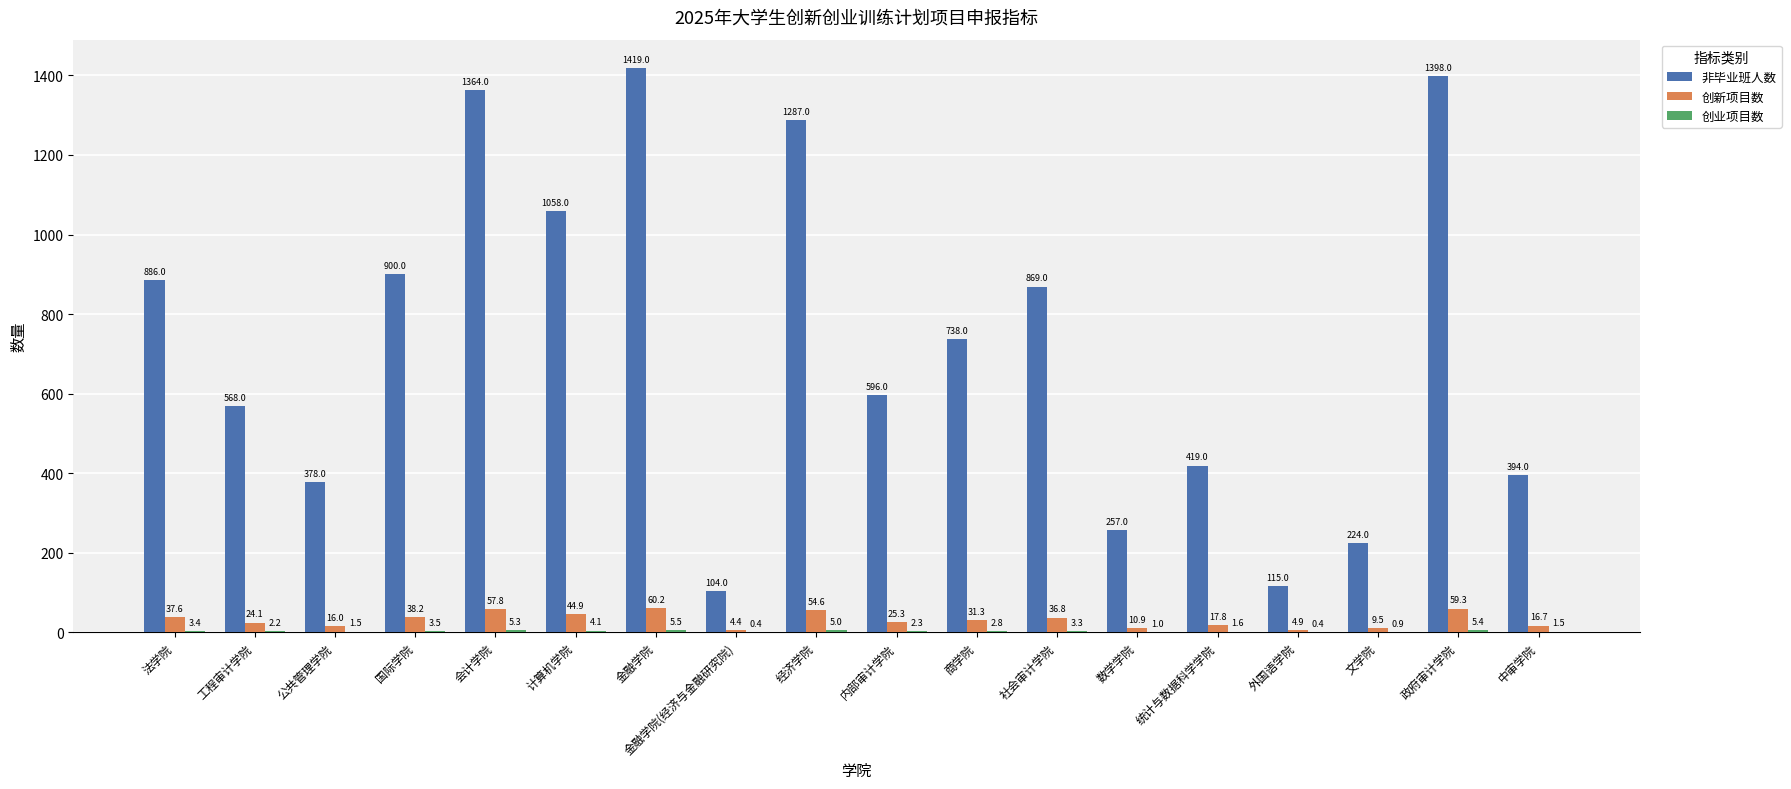

Which series changed the most between 国际学院 and 数学学院?

非毕业班人数